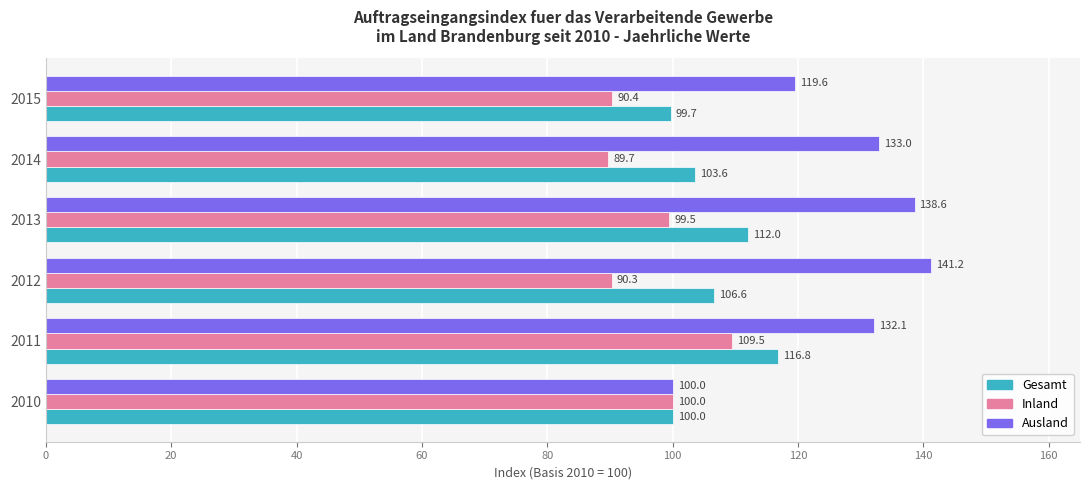

The Gesamt series shows 116.8 at 2011. True or false?

True